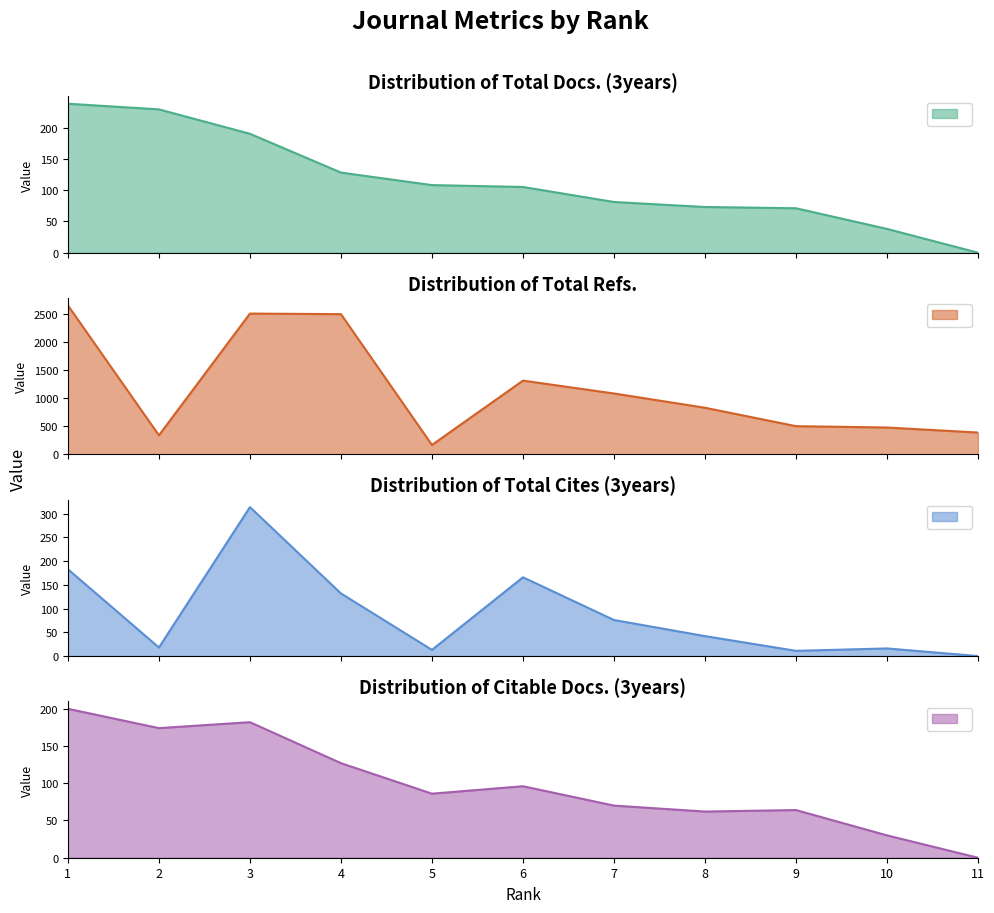

Rank the series at 6 from lowest to highest value.

Citable Docs. (3years), Total Docs. (3years), Total Cites (3years), Total Refs.